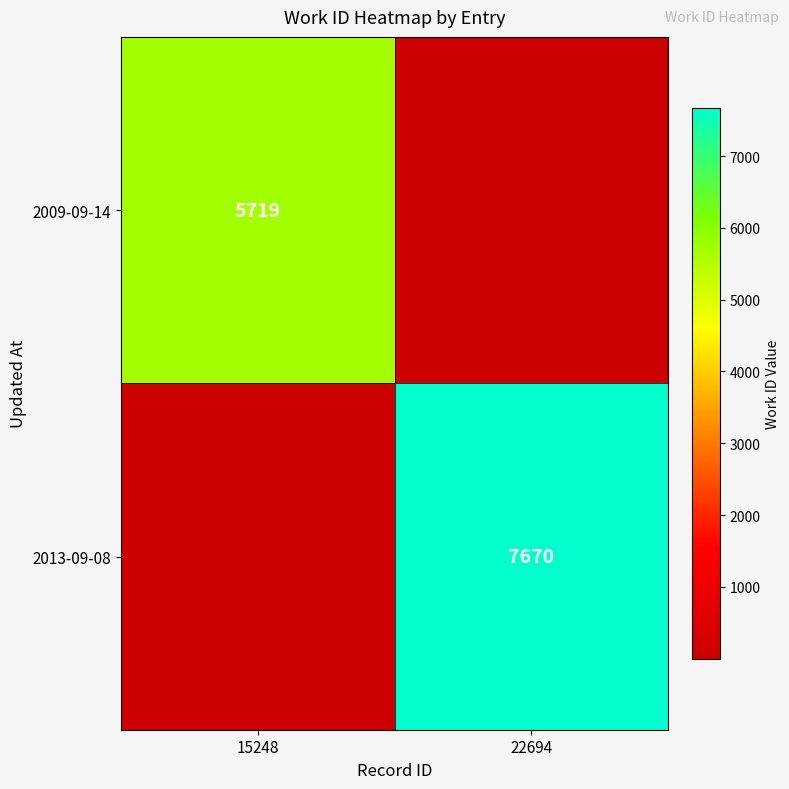

The 2009-09-14 series shows 9642 at 15248. True or false?

False